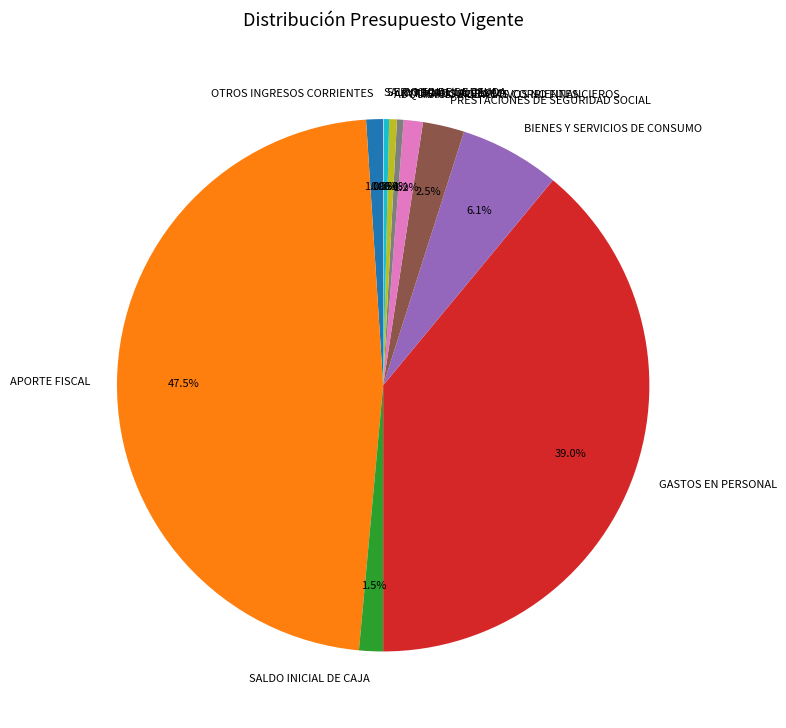

Which has a higher value, GASTOS EN PERSONAL or OTROS INGRESOS CORRIENTES?

GASTOS EN PERSONAL